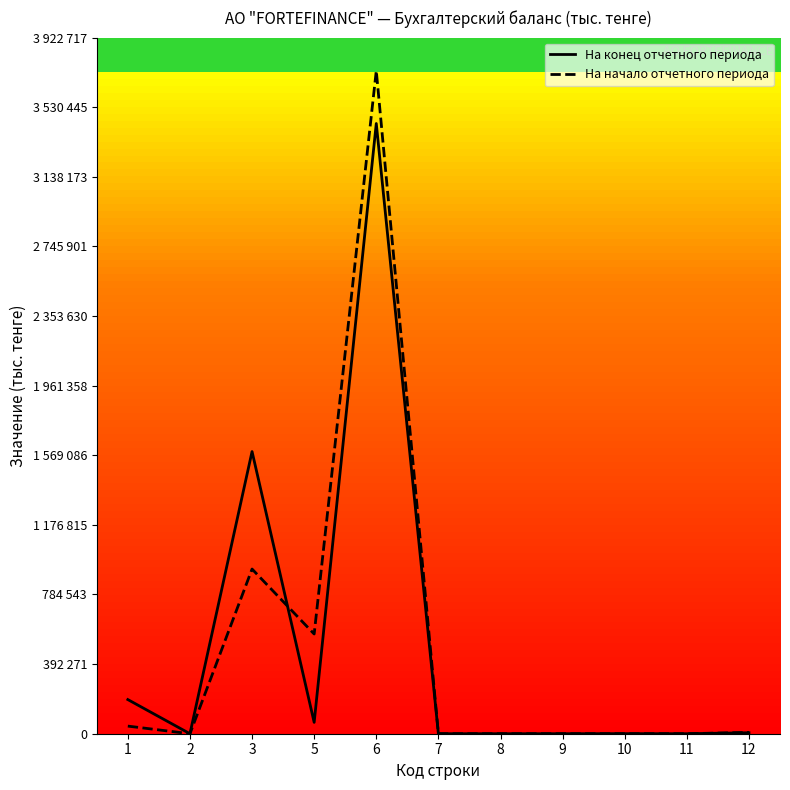

What are all the series names shown in the legend?

На конец отчетного периода, На начало отчетного периода